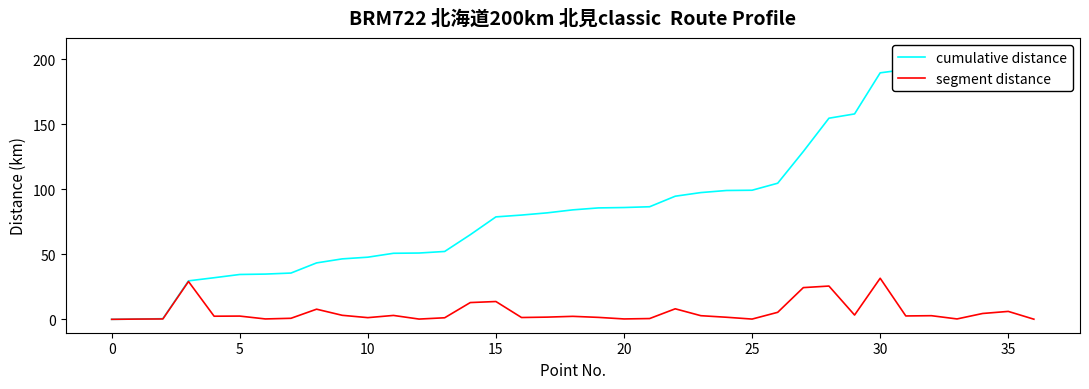

Reading left to right, transcribe all the data shown in this chart.

cumulative distance: 0.0	0.2	0.5	29.6	32.0	34.5	34.8	35.6	43.4	46.5	47.8	50.8	51.0	52.2	65.1	78.8	80.2	81.9	84.2	85.7	86.0	86.6	94.7	97.5	99.1	99.3	104.7	129.1	154.7	158.0	189.6	192.2	195.0	195.3	199.8	205.9	206.0
segment distance: 0.0	0.2	0.3	29.1	2.4	2.5	0.3	0.8	7.8	3.1	1.3	3.0	0.2	1.2	12.9	13.7	1.4	1.7	2.3	1.5	0.3	0.6	8.1	2.8	1.6	0.2	5.4	24.4	25.6	3.3	31.6	2.6	2.8	0.3	4.5	6.1	0.1